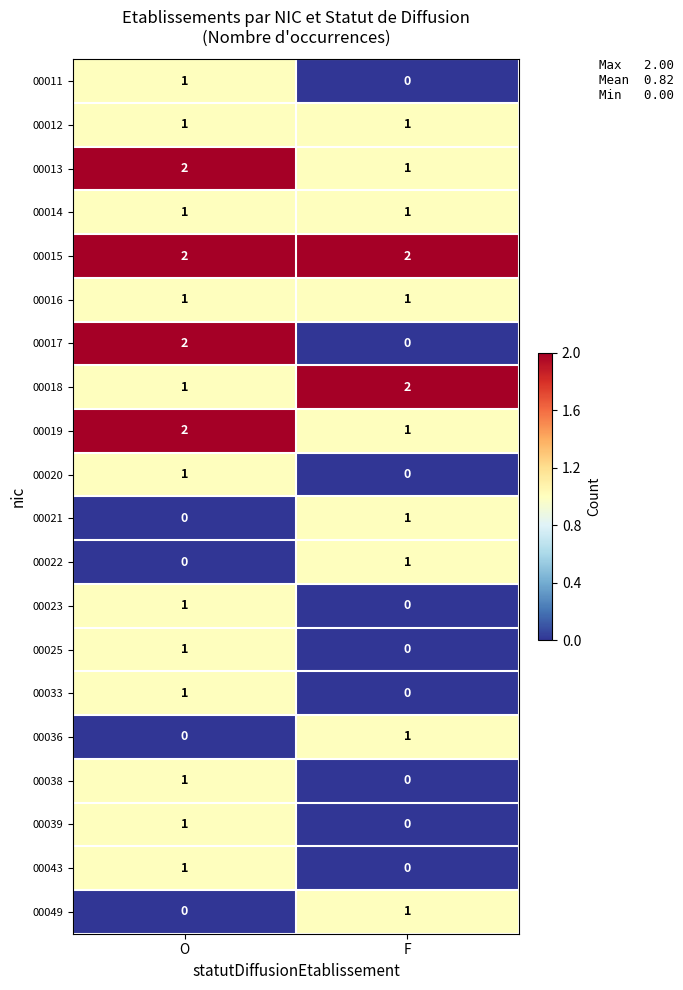

Which series has the largest total across all categories?

00015